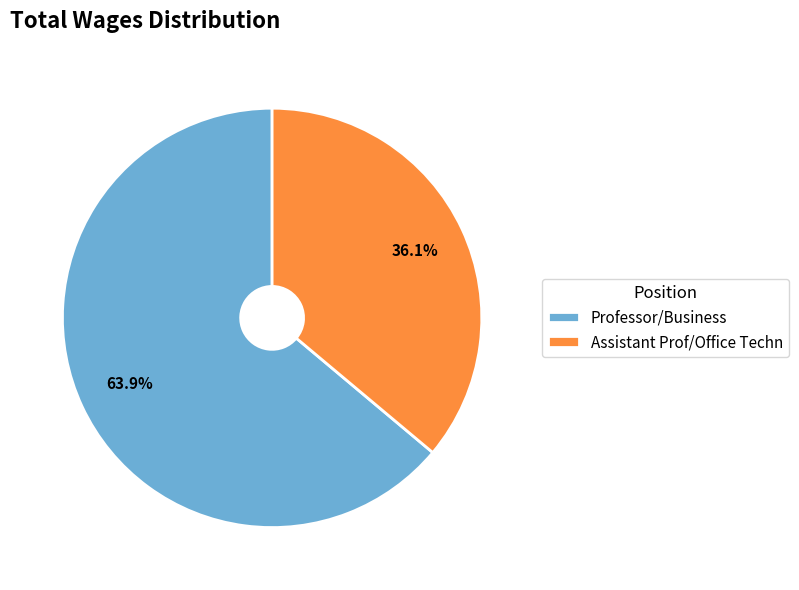

Which slice is the smallest?

Assistant Prof/Office Techn